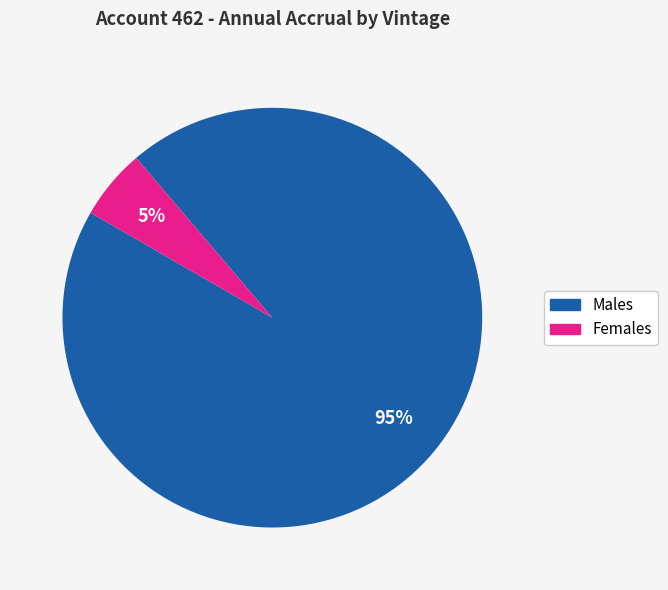

How many slices are in this pie chart?

2